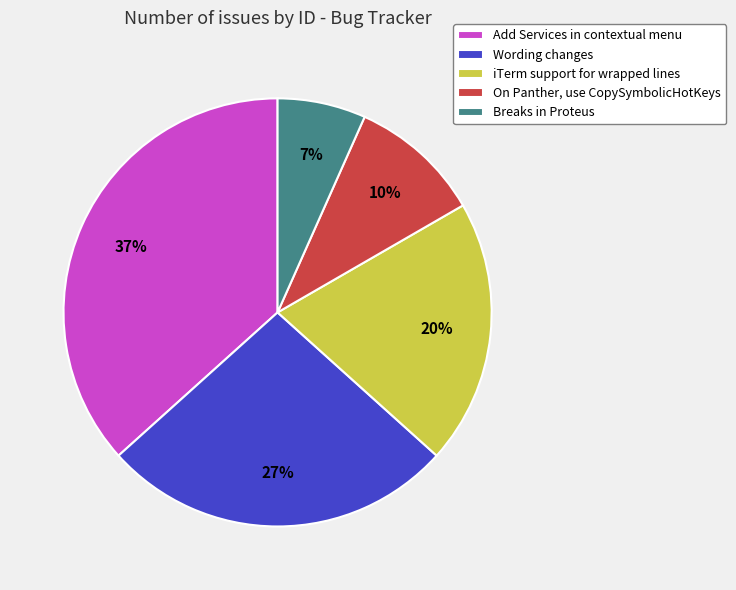

Do On Panther, use CopySymbolicHotKeys and Wording changes together represent more than half of the pie?

No